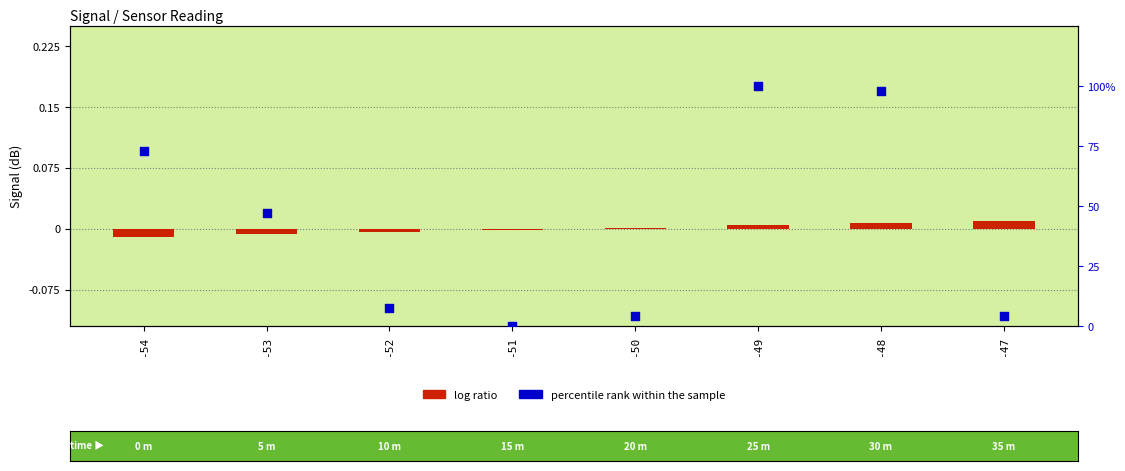

What are all the series names shown in the legend?

log ratio, percentile rank within the sample